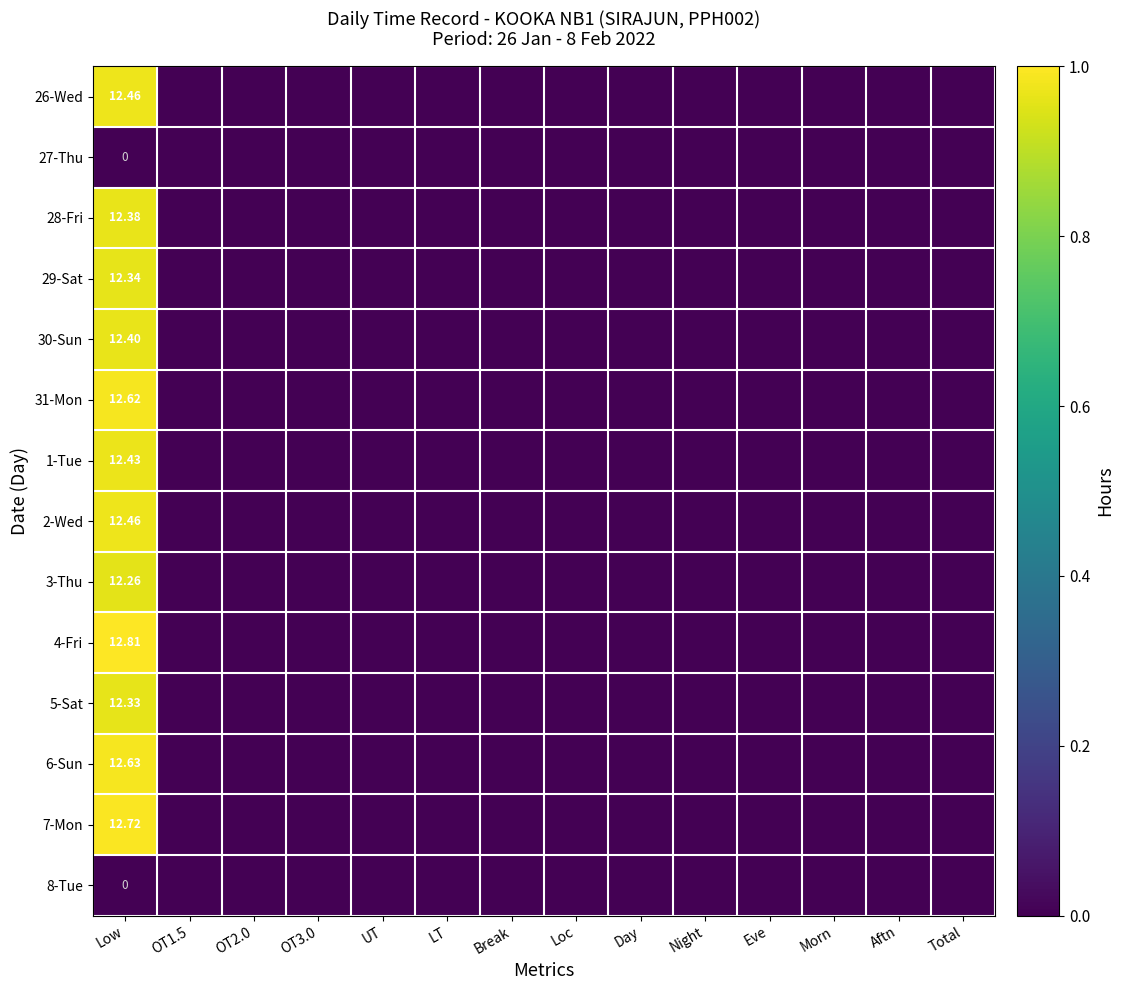

Between OT3.0 and Eve, which series saw the biggest shift?

26-Wed